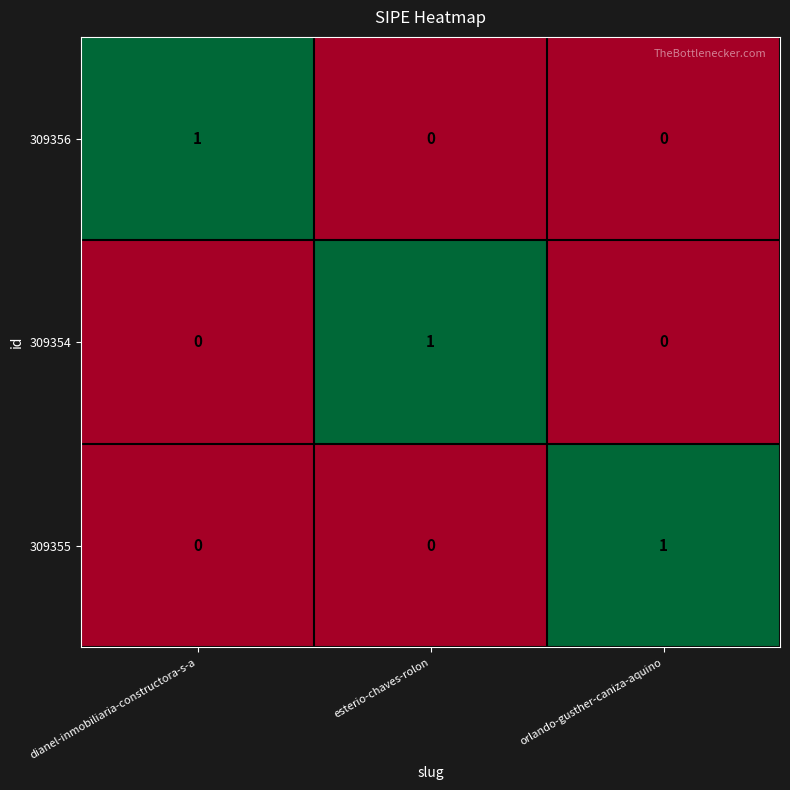

The 309356 series shows 0 at orlando-gusther-caniza-aquino. True or false?

True